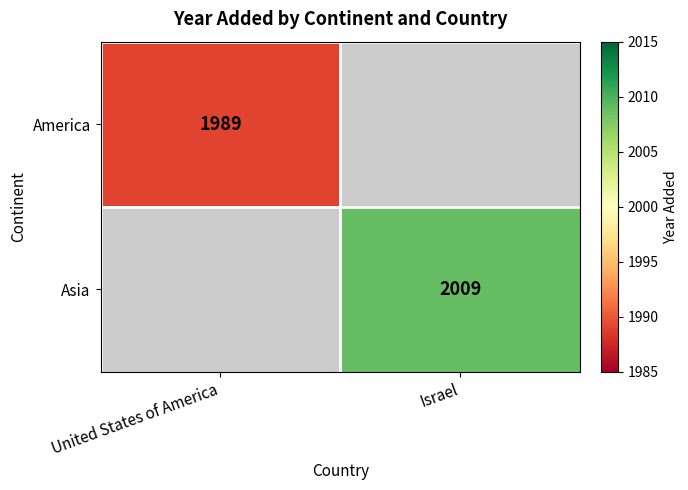

True or false: Asia has a value of 2009 at Israel.

True